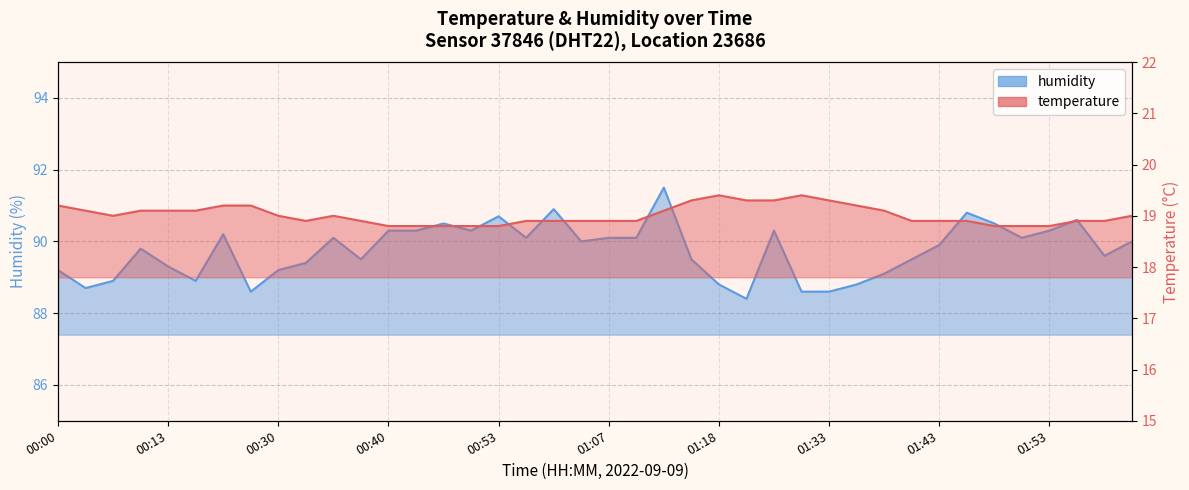

Which series has the largest total across all categories?

humidity